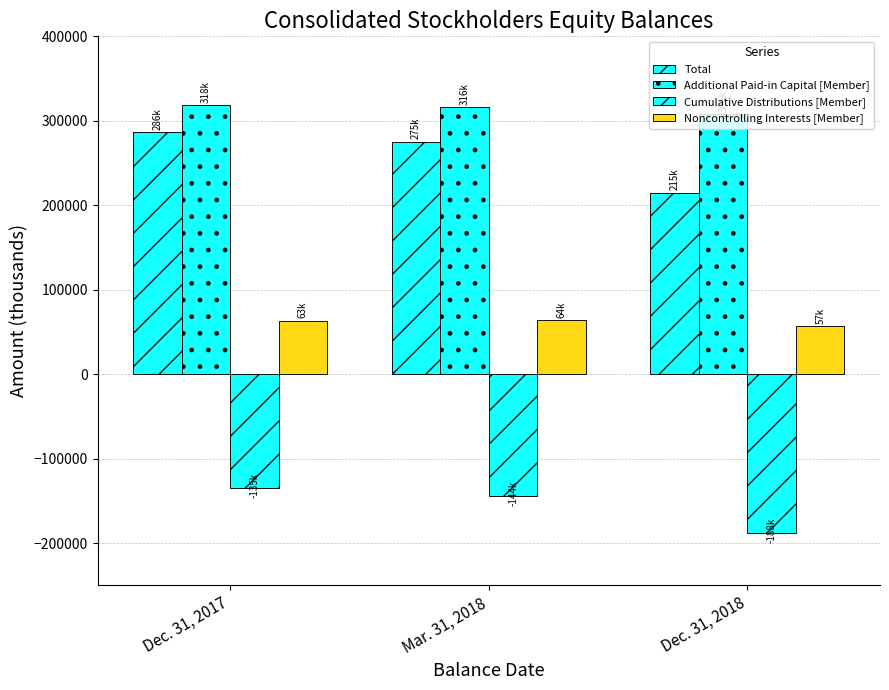

What is the difference between the maximum and minimum values in the Cumulative Distributions [Member] series?

53093